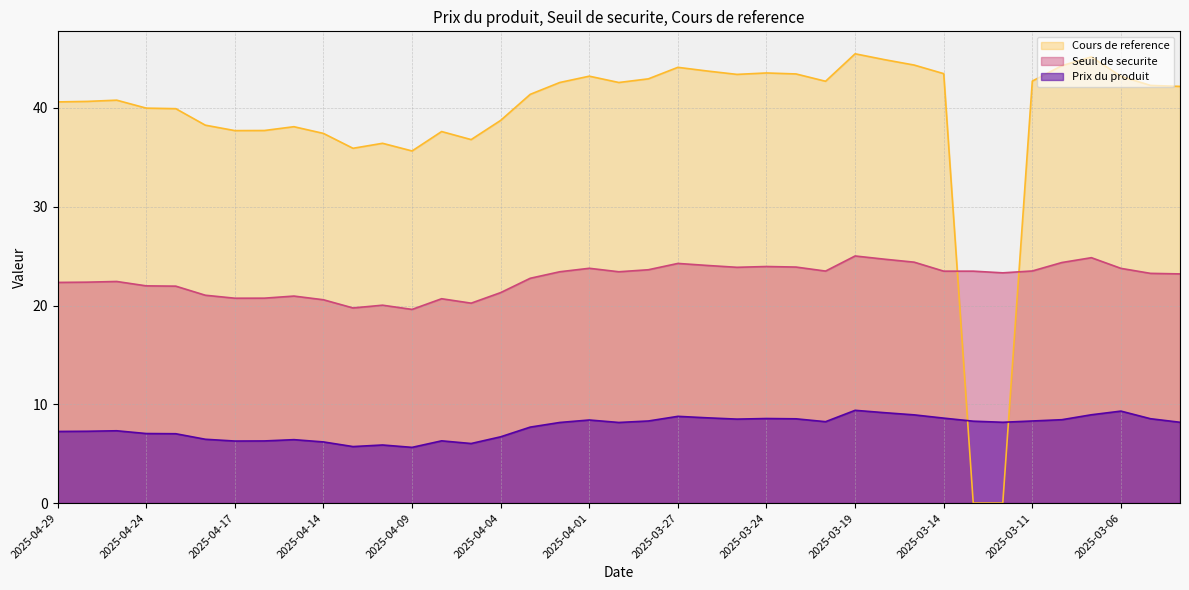

How many interior local peaks does the Seuil de securite series have?

9